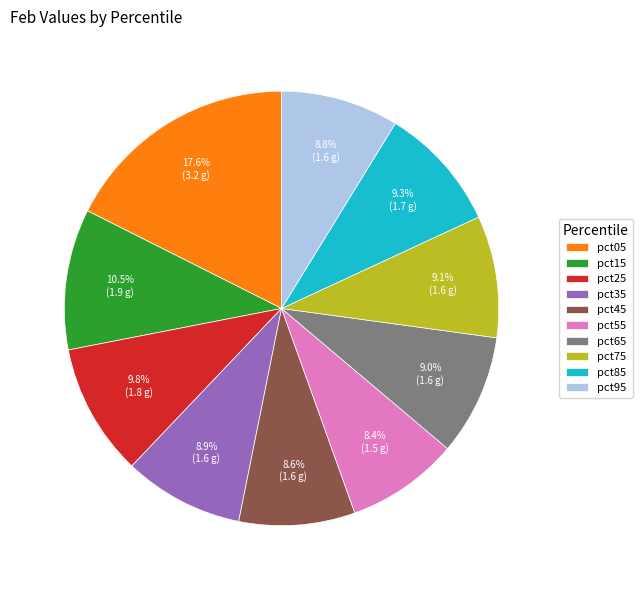

How many segments does this pie chart have?

10